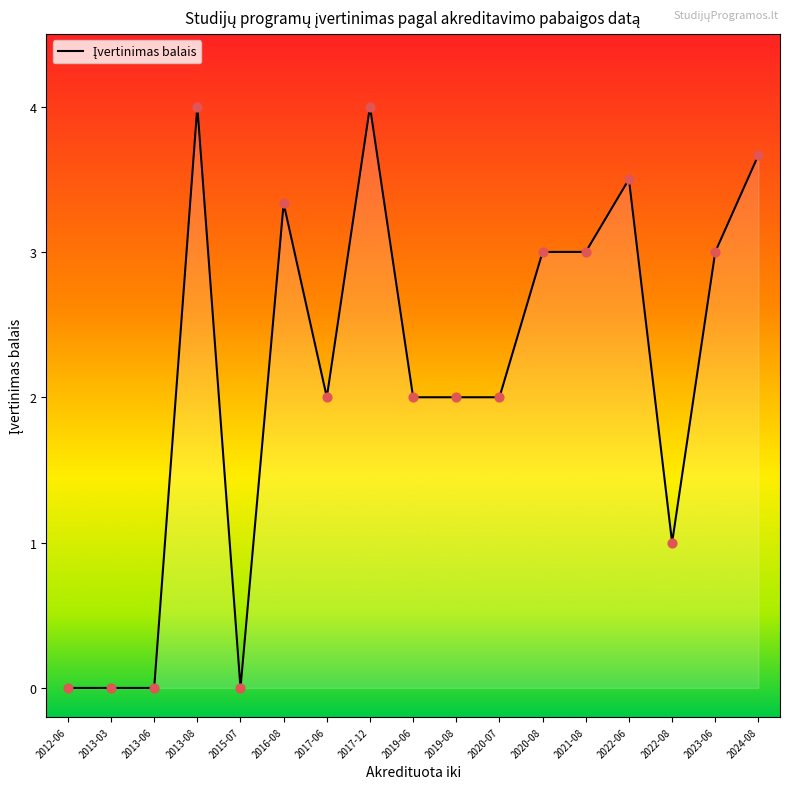

Which has a higher value, 2022-06 or 2023-06?

2022-06